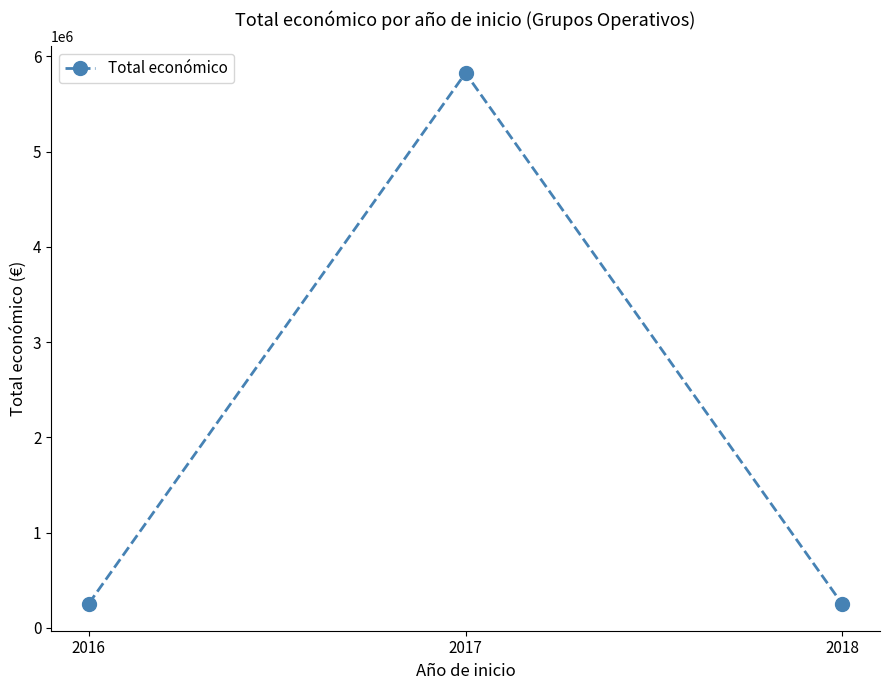

What is the difference between the maximum and minimum values?

5576019